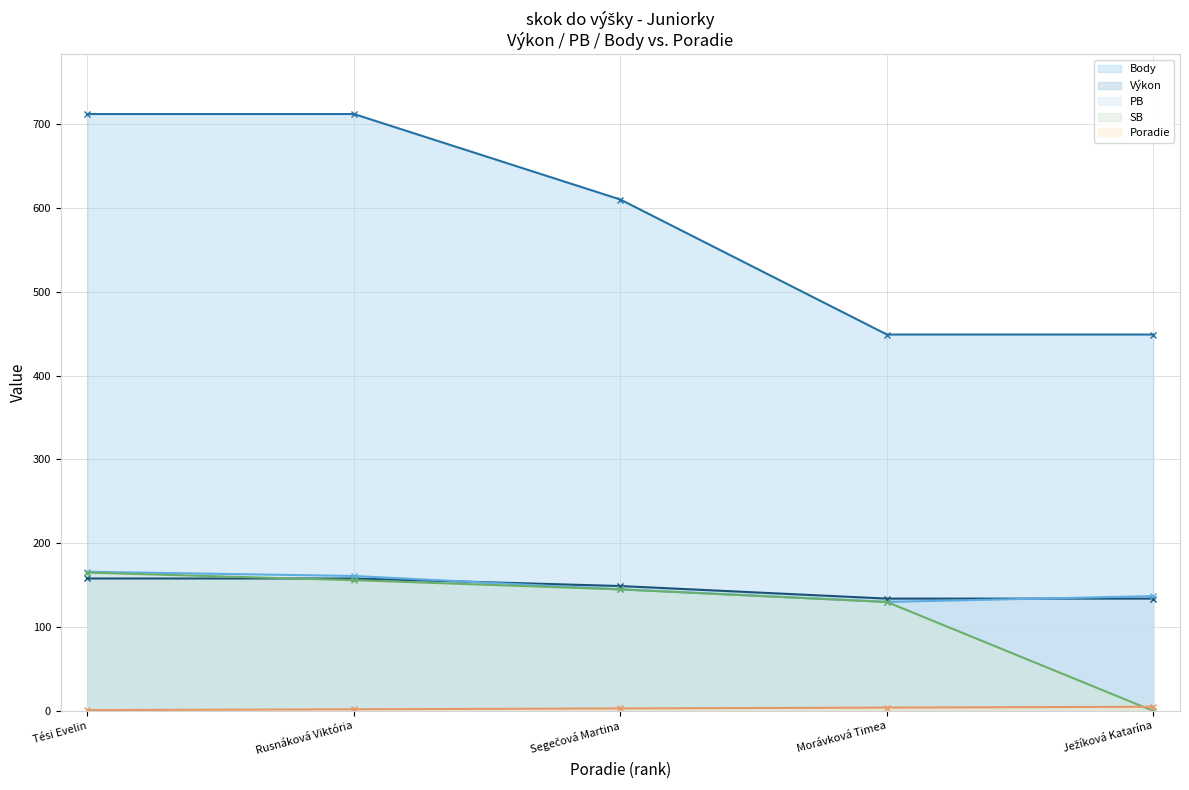

Count the Výkon (line) values in the range 134 to 158.

5